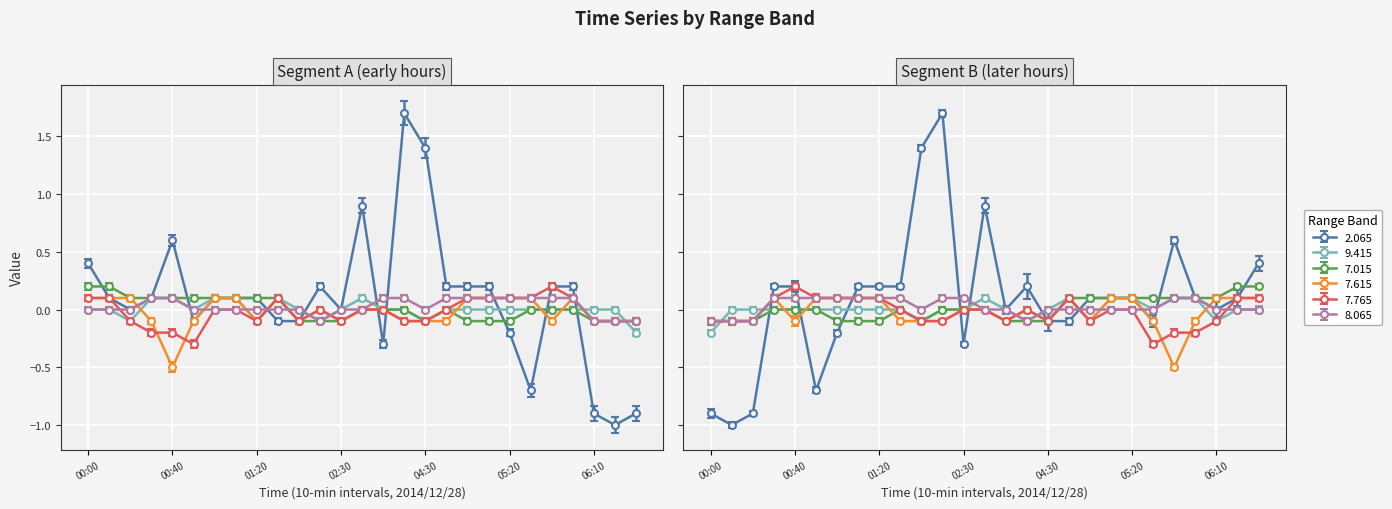

What is the label of the 23rd point from the right?

00:40